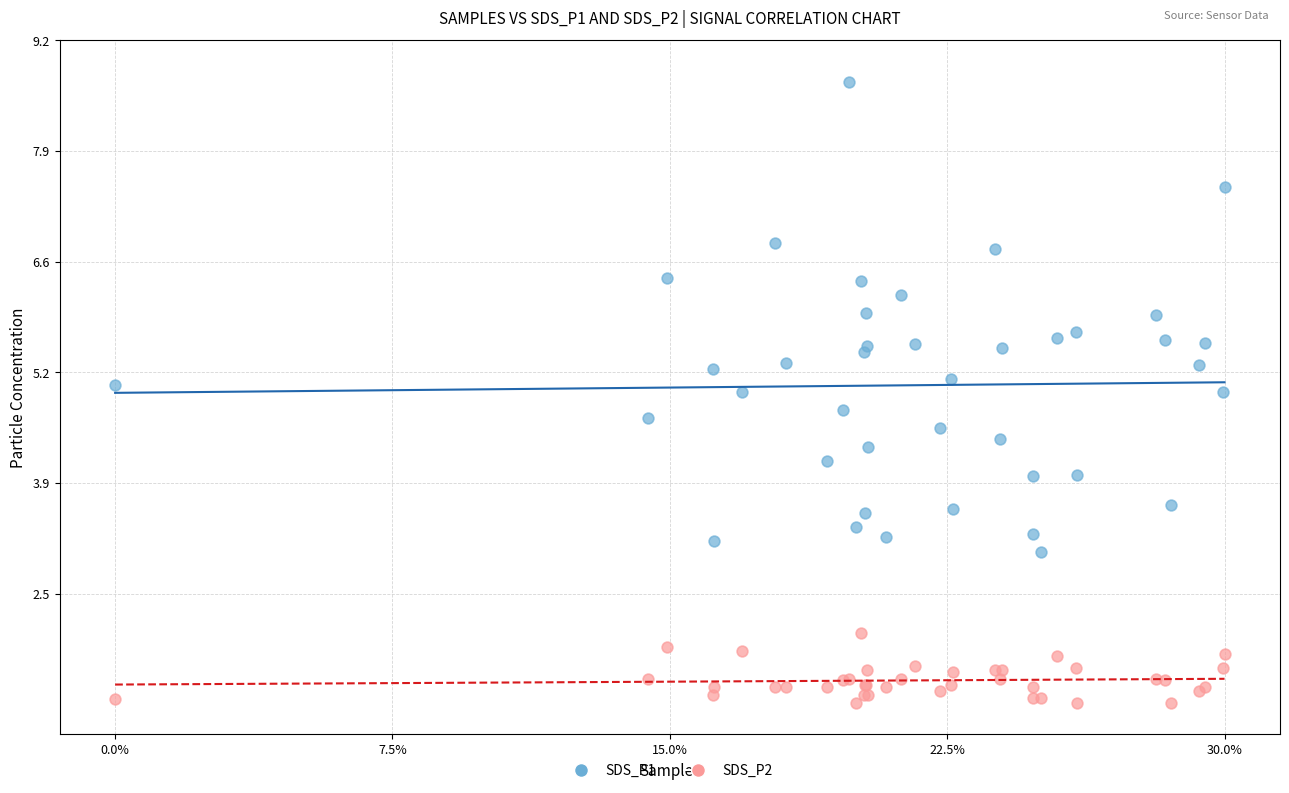

Which series contains the lowest Y value?

SDS_P2